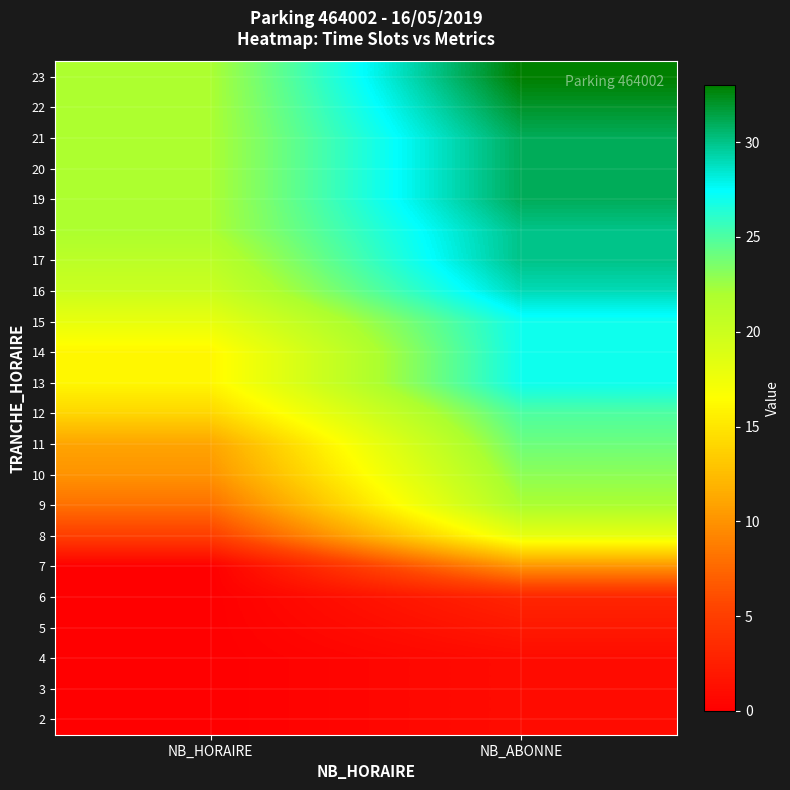

Reading left to right, extract all data points from this chart.

2: NB_HORAIRE=0	NB_ABONNE=1
3: NB_HORAIRE=0	NB_ABONNE=1
4: NB_HORAIRE=0	NB_ABONNE=1
5: NB_HORAIRE=0	NB_ABONNE=2
6: NB_HORAIRE=0	NB_ABONNE=3
7: NB_HORAIRE=0	NB_ABONNE=10
8: NB_HORAIRE=5	NB_ABONNE=18
9: NB_HORAIRE=8	NB_ABONNE=22
10: NB_HORAIRE=10	NB_ABONNE=23
11: NB_HORAIRE=11	NB_ABONNE=24
12: NB_HORAIRE=14	NB_ABONNE=25
13: NB_HORAIRE=16	NB_ABONNE=27
14: NB_HORAIRE=16	NB_ABONNE=27
15: NB_HORAIRE=18	NB_ABONNE=27
16: NB_HORAIRE=20	NB_ABONNE=29
17: NB_HORAIRE=21	NB_ABONNE=30
18: NB_HORAIRE=22	NB_ABONNE=30
19: NB_HORAIRE=22	NB_ABONNE=31
20: NB_HORAIRE=22	NB_ABONNE=31
21: NB_HORAIRE=22	NB_ABONNE=31
22: NB_HORAIRE=22	NB_ABONNE=32
23: NB_HORAIRE=22	NB_ABONNE=33